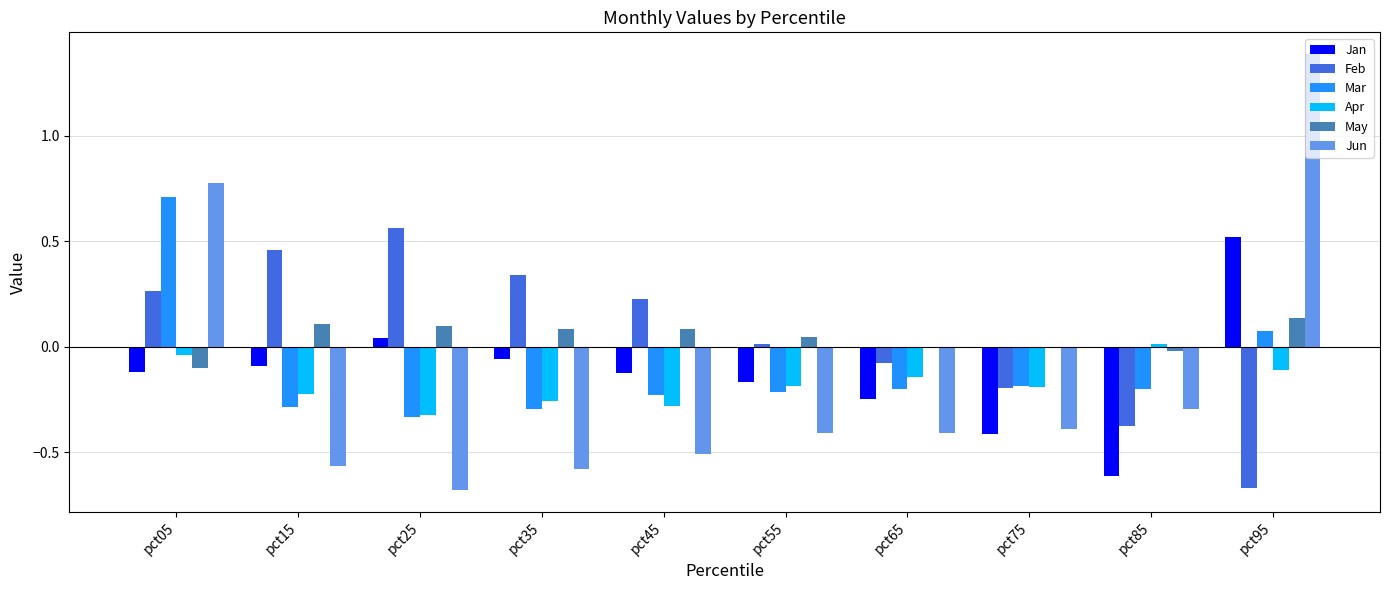

Is the value of Jun at pct45 greater than the value of Mar at pct35?

No